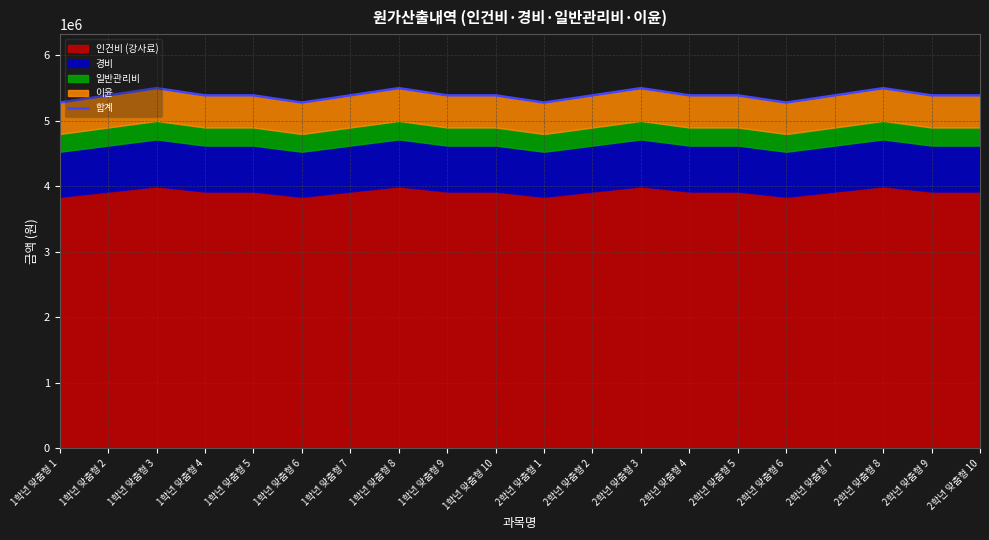

At which category does the chart reach its minimum across all series?

1학년 맞춤형 1